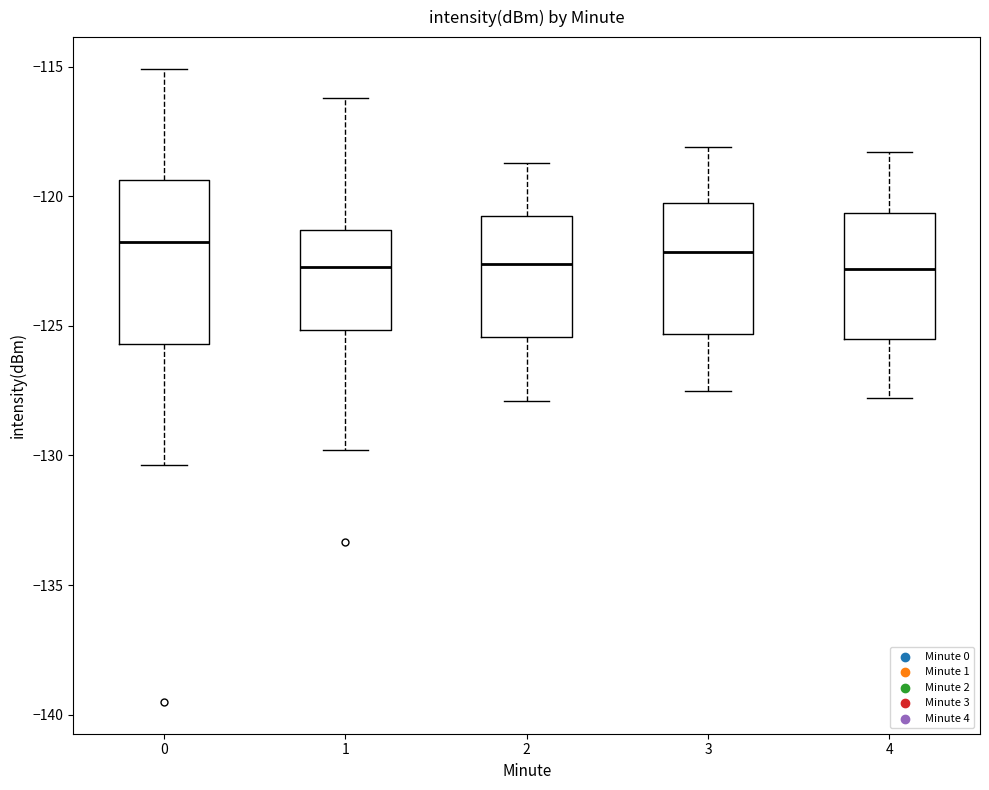

Reading left to right, read every box against the y-axis: the position of its median line, the range the box covers, and the ends of its whiskers. The values are not printed on the chart, so give them approximately, as read against the axis.

0: median -122.0, box -125.5 to -119.5, whiskers -130.5 to -115.0
1: median -122.5, box -125.0 to -121.5, whiskers -130.0 to -116.0
2: median -122.5, box -125.5 to -120.5, whiskers -128.0 to -118.5
3: median -122.0, box -125.5 to -120.0, whiskers -127.5 to -118.0
4: median -123.0, box -125.5 to -120.5, whiskers -128.0 to -118.5